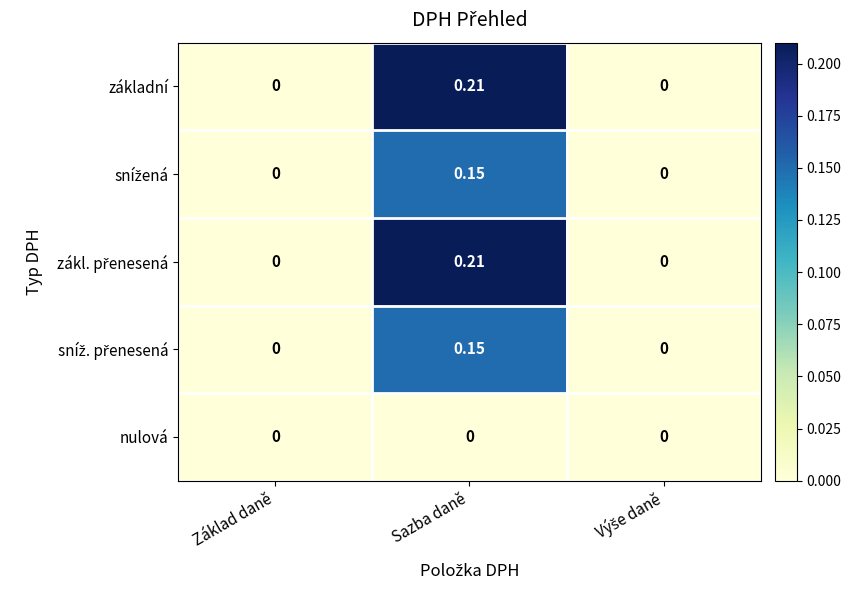

At which category is the sum across all series the highest?

Sazba daně